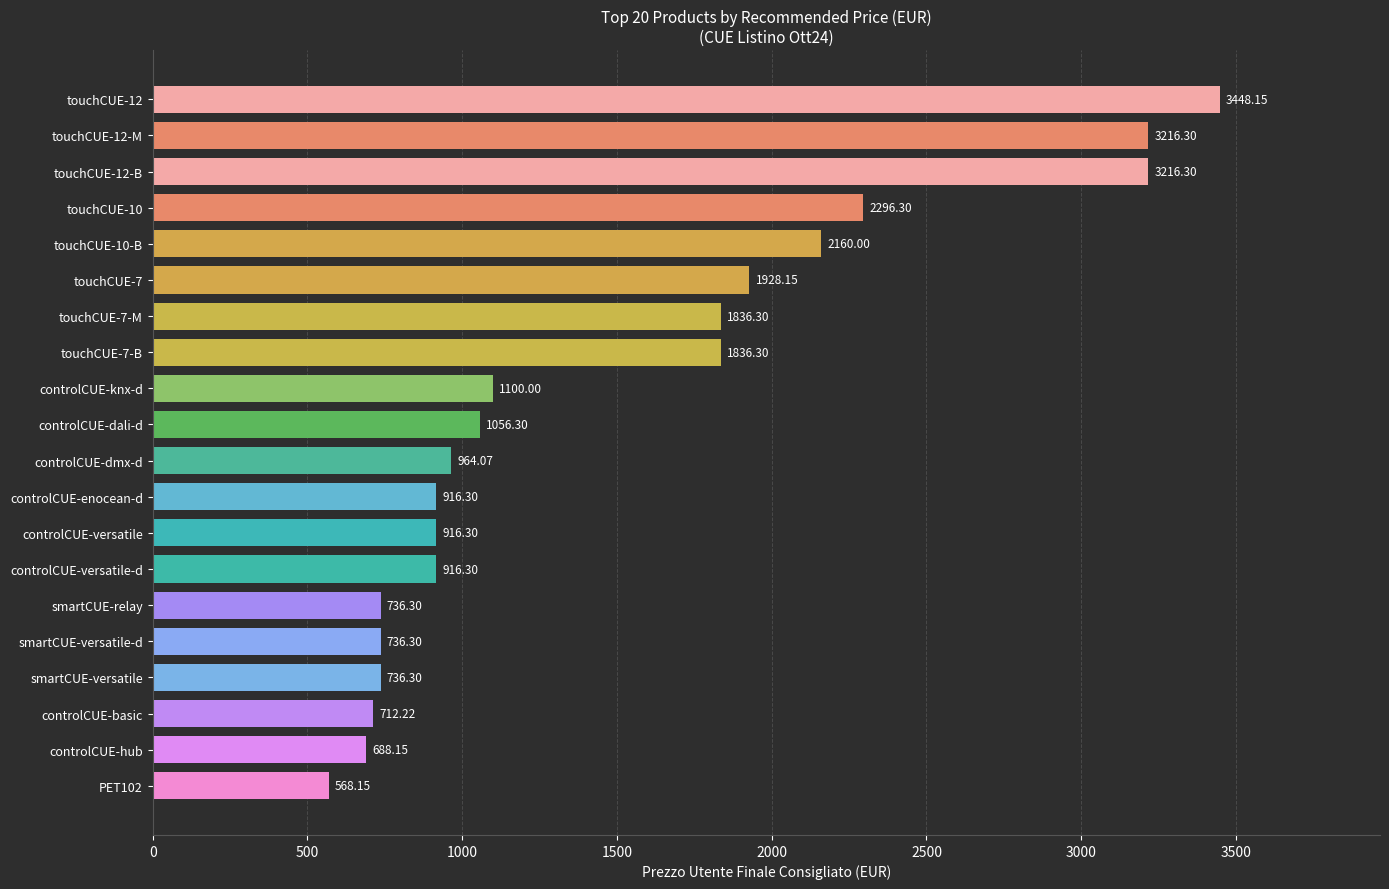

What is the difference between the maximum and minimum values?

2880.0